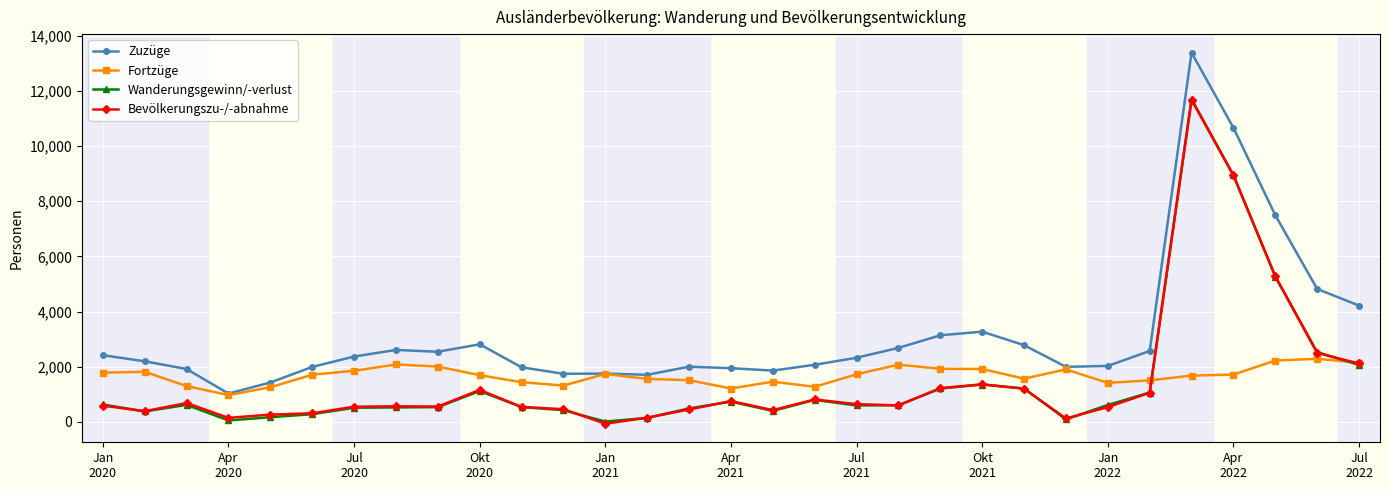

True or false: Wanderungsgewinn/-verlust and Zuzüge cross at least once.

False